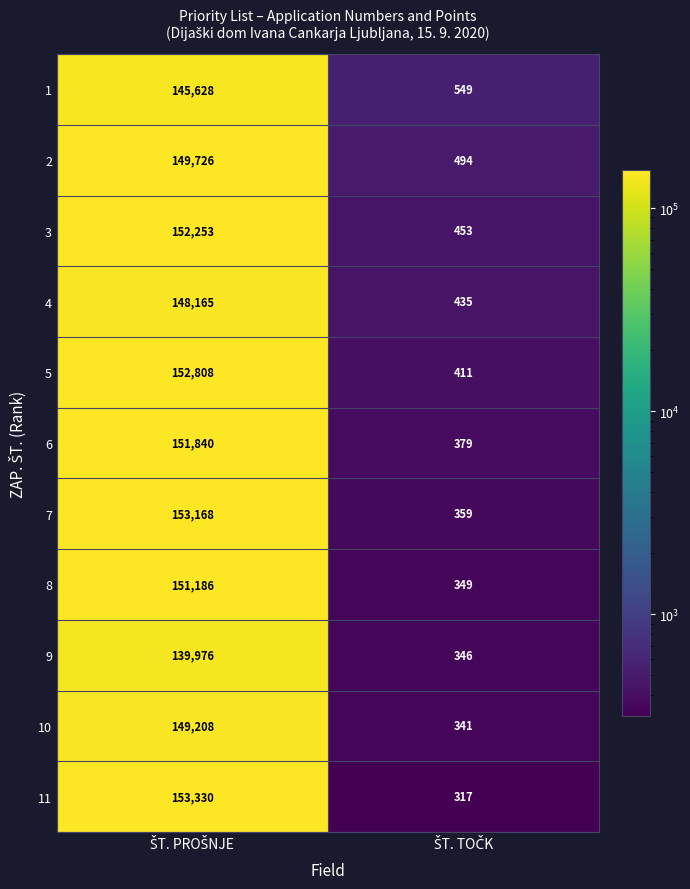

What is the greatest value displayed?

153330